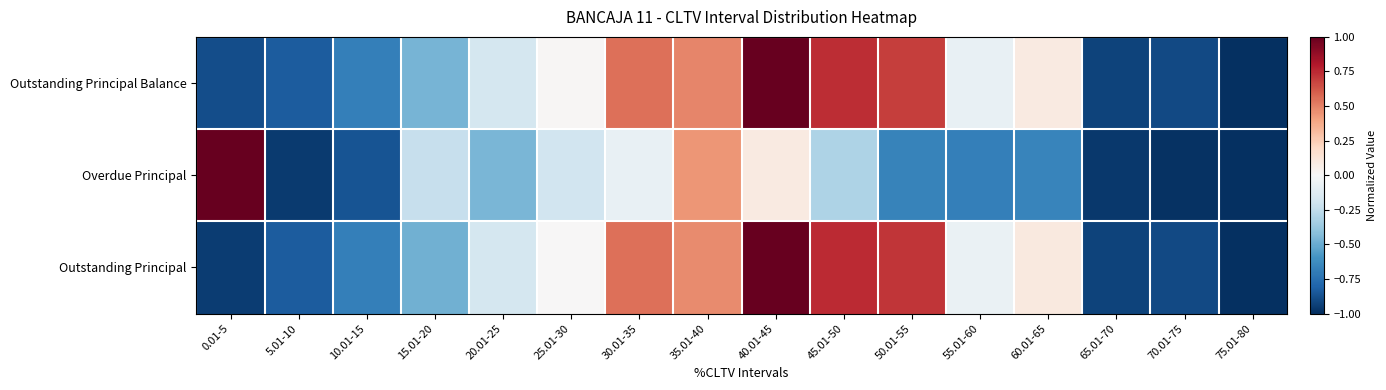

What is the spread (max minus min) of values at 45.01-50?

1.1